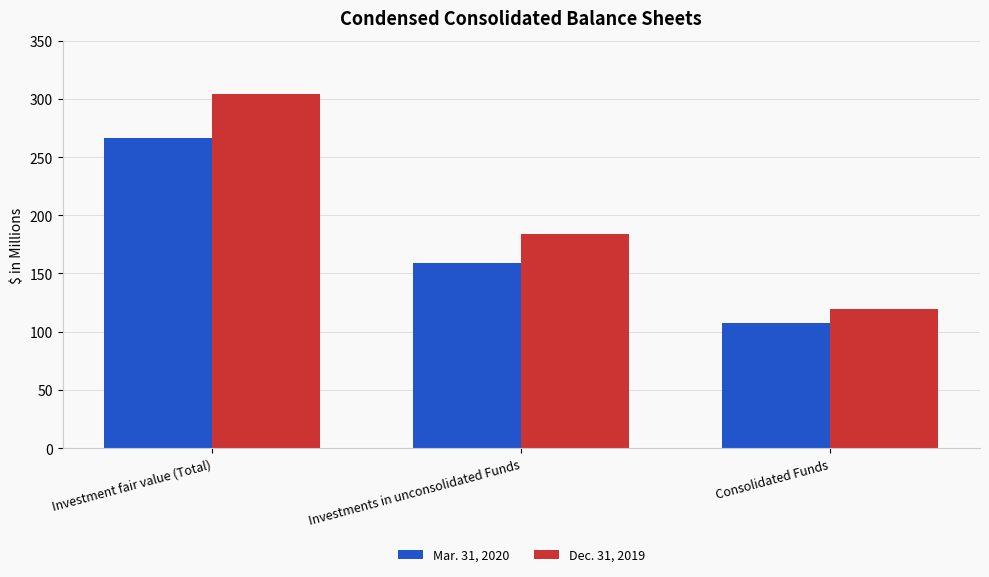

Which series has the largest range (max minus min)?

Dec. 31, 2019